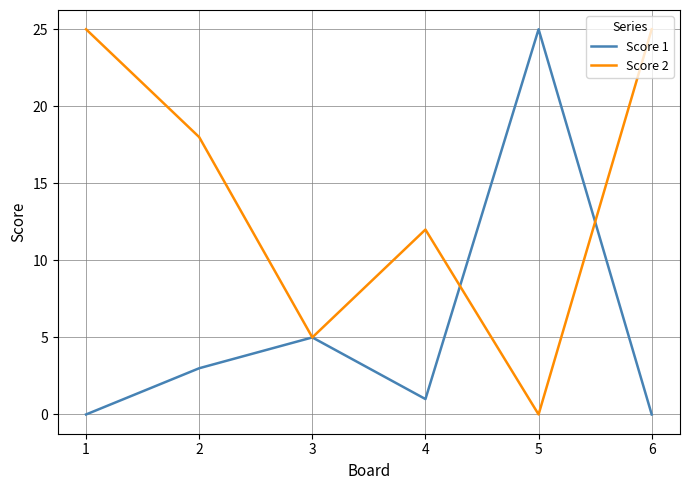

Where is the first local maximum for Score 2?

4